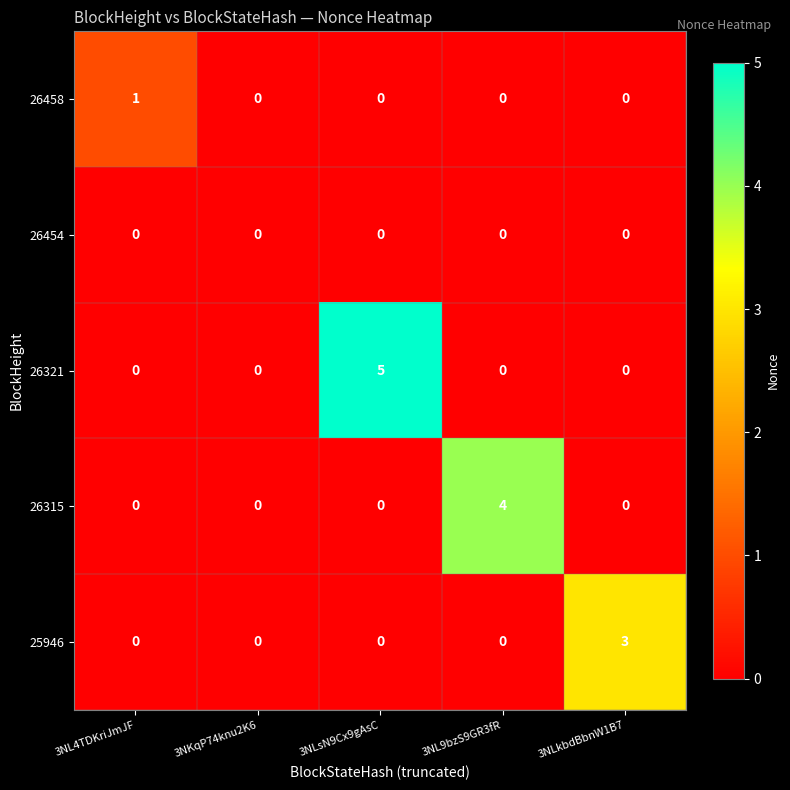

Which category has the highest value across all series?

3NLsN9Cx9gAsC